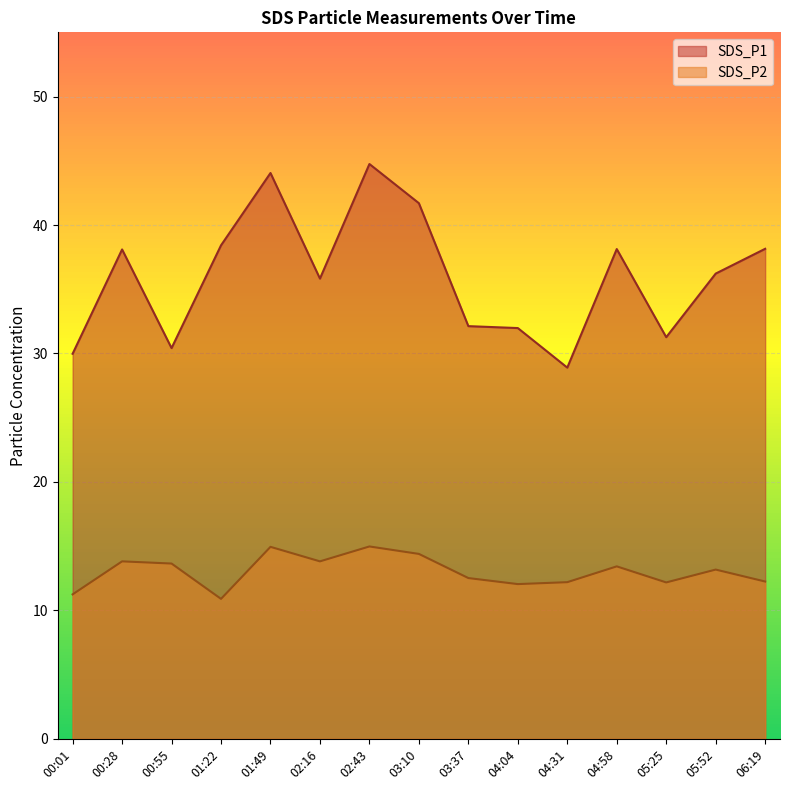

What position from the right is 02:16?

10